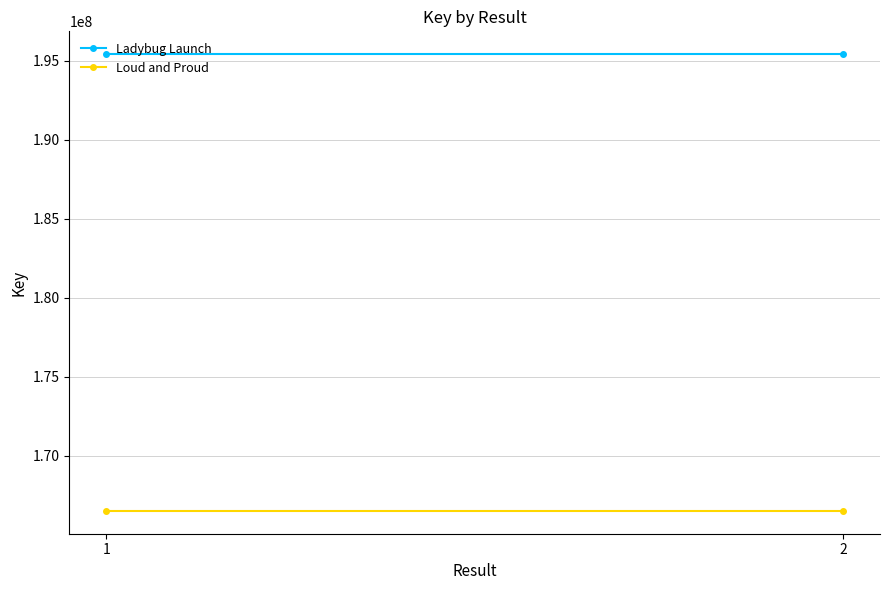

What is the sum of all Loud and Proud values?

332988788